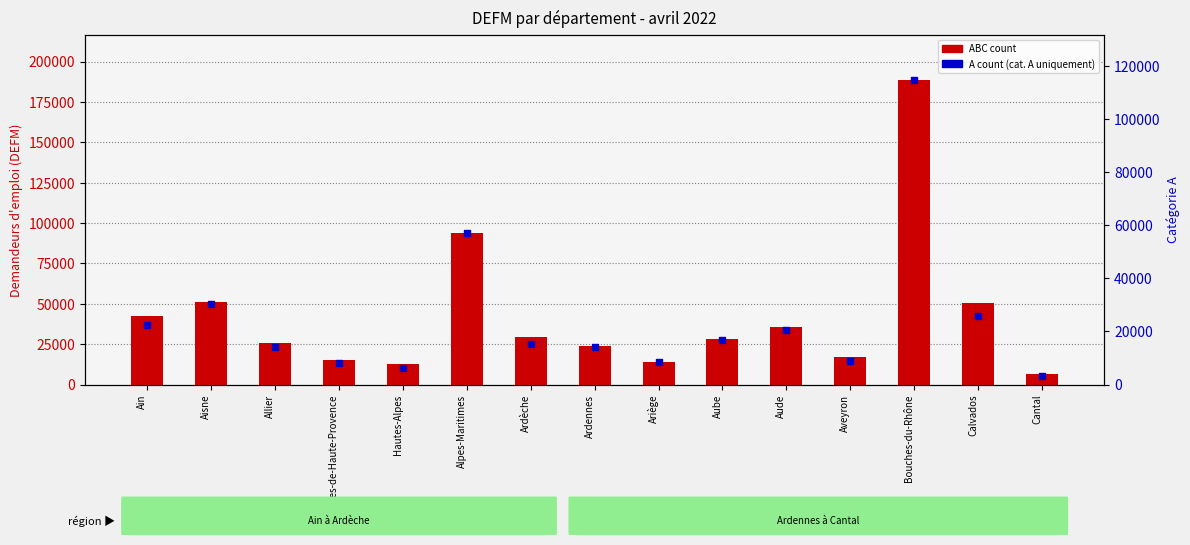

At how many categories does at least one series exceed 149628?

1